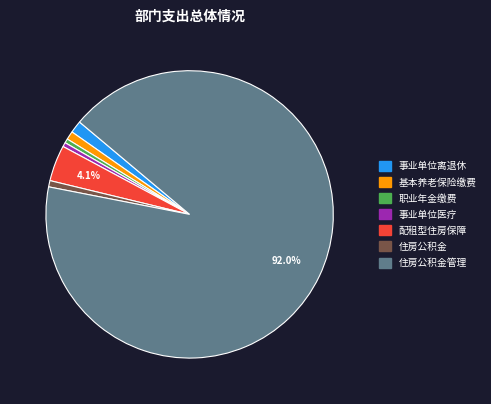

Is there a majority slice in this chart?

Yes